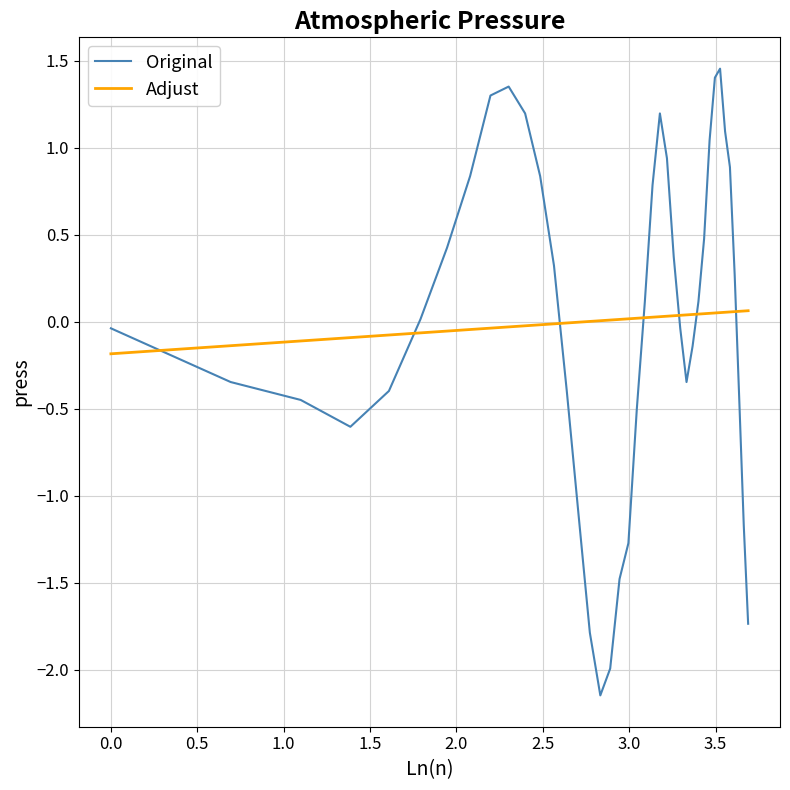

Which series has the widest spread of values?

Original